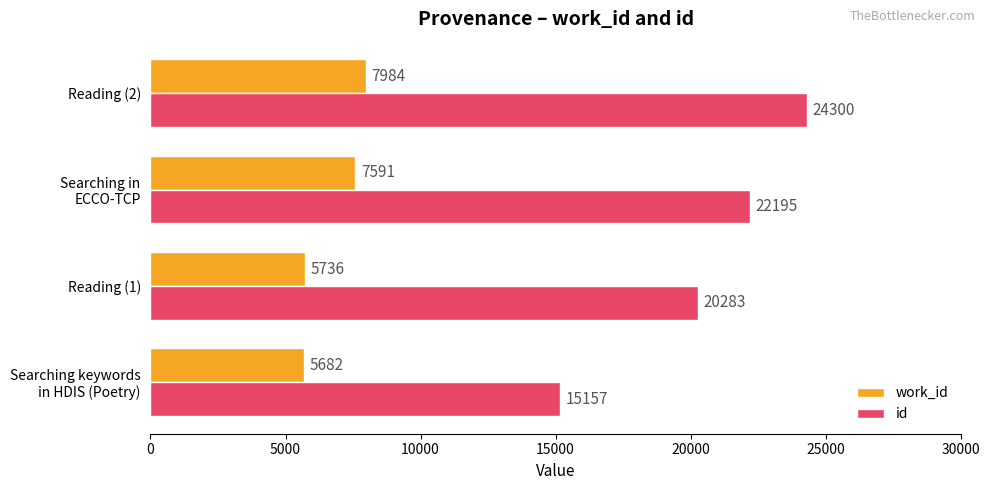

Which category has the highest value across all series?

Reading (2)